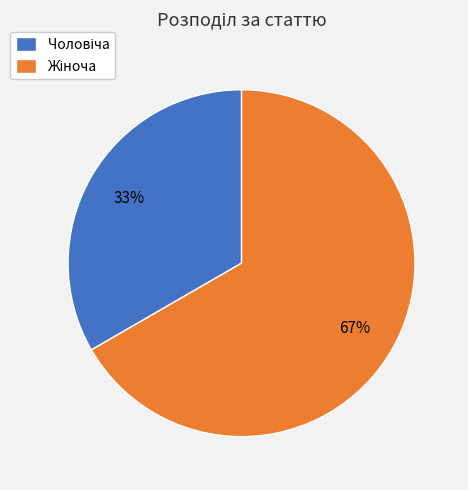

To the nearest percent, what is the average slice percentage?

50%